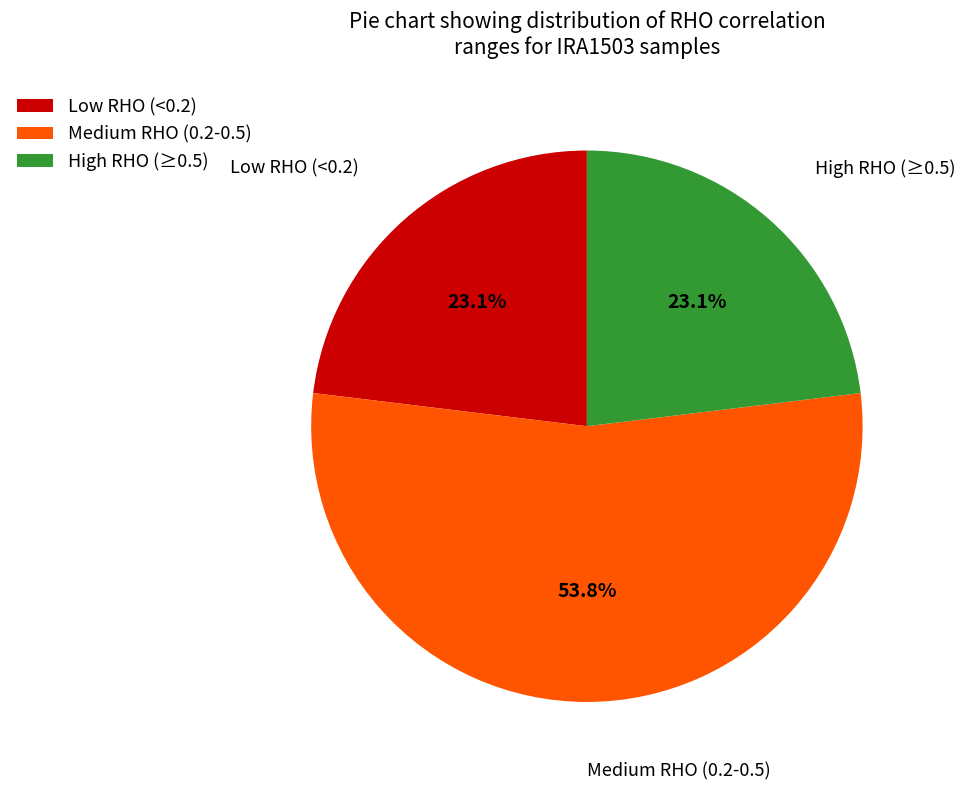

Is the sum of Low RHO (<0.2) and High RHO (≥0.5) greater than half?

No